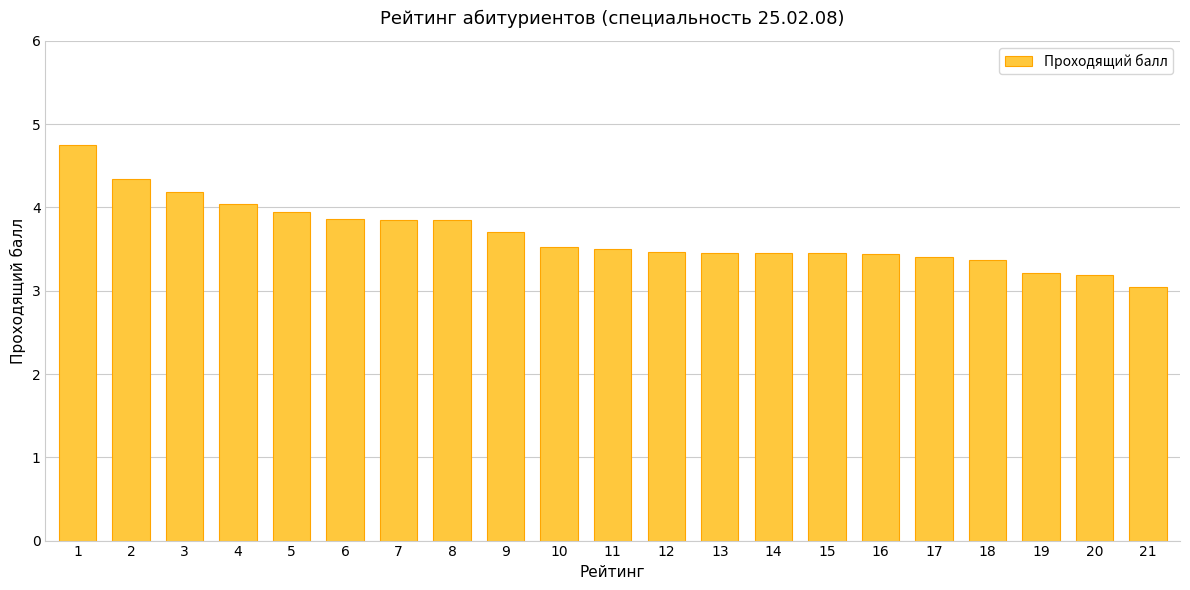

What is the value of the 10th bar from the left?

3.5